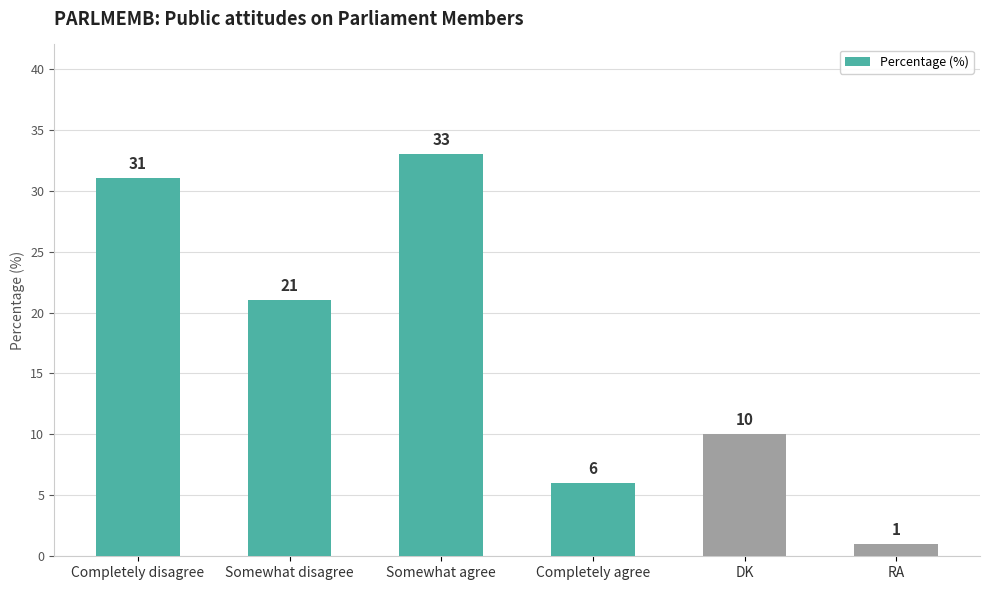

What is the difference between the maximum and minimum values?

32